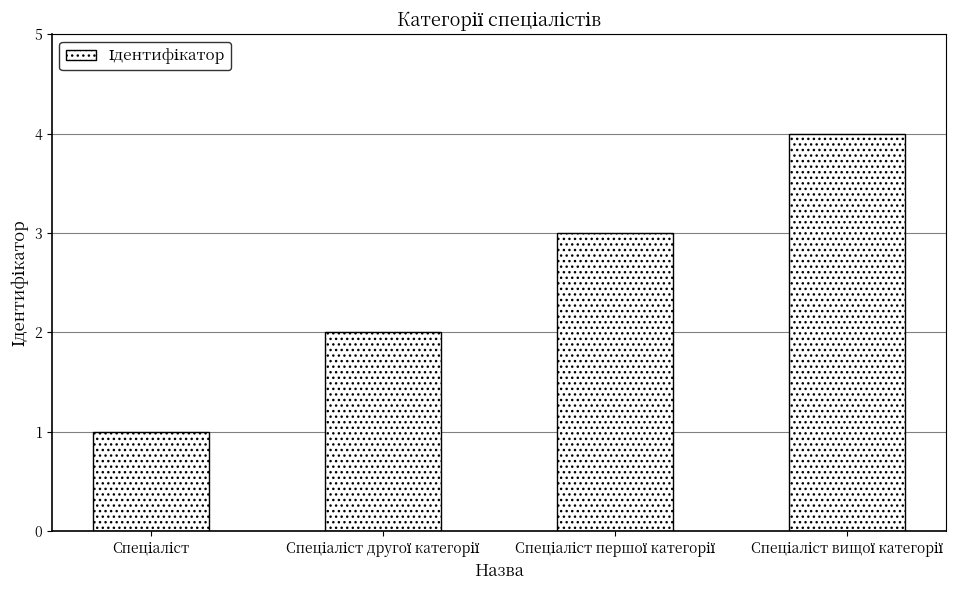

What is the smallest value displayed?

1